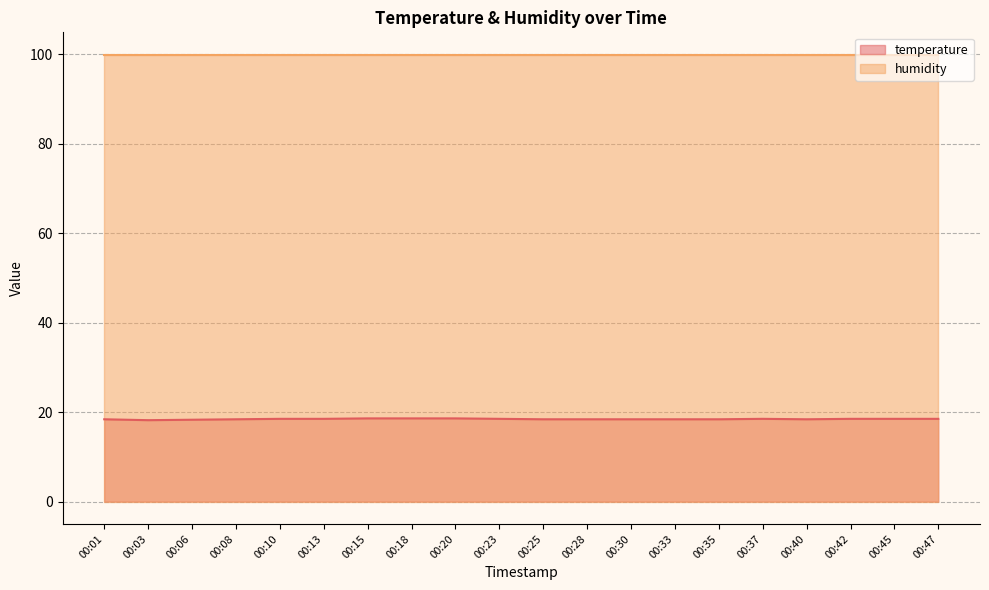

What is the value of the 19th point from the left?

18.5